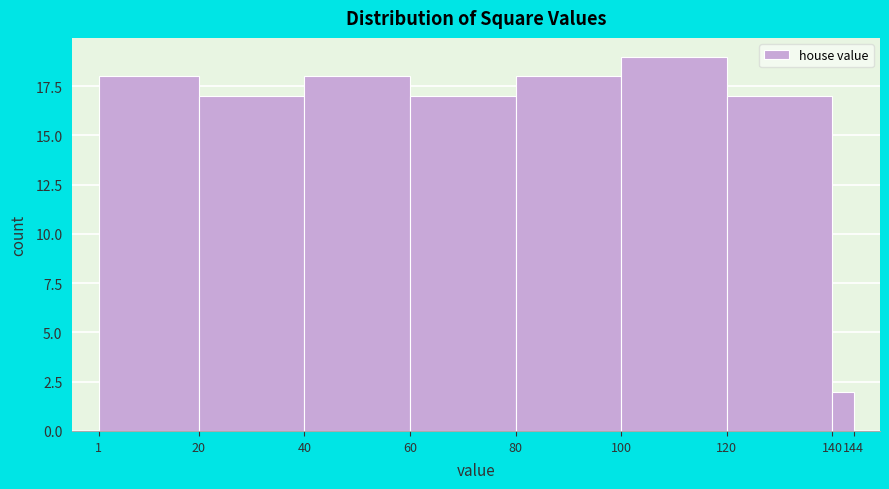

Reading left to right, transcribe this chart: for each bar, give the range it covers on the x-axis and its height. The values are not printed on the chart, so give them approximately, as read against the axis.

1 to 20: 18
20 to 40: 17
40 to 60: 18
60 to 80: 17
80 to 100: 18
100 to 120: 19
120 to 140: 17
140 to 144: 2